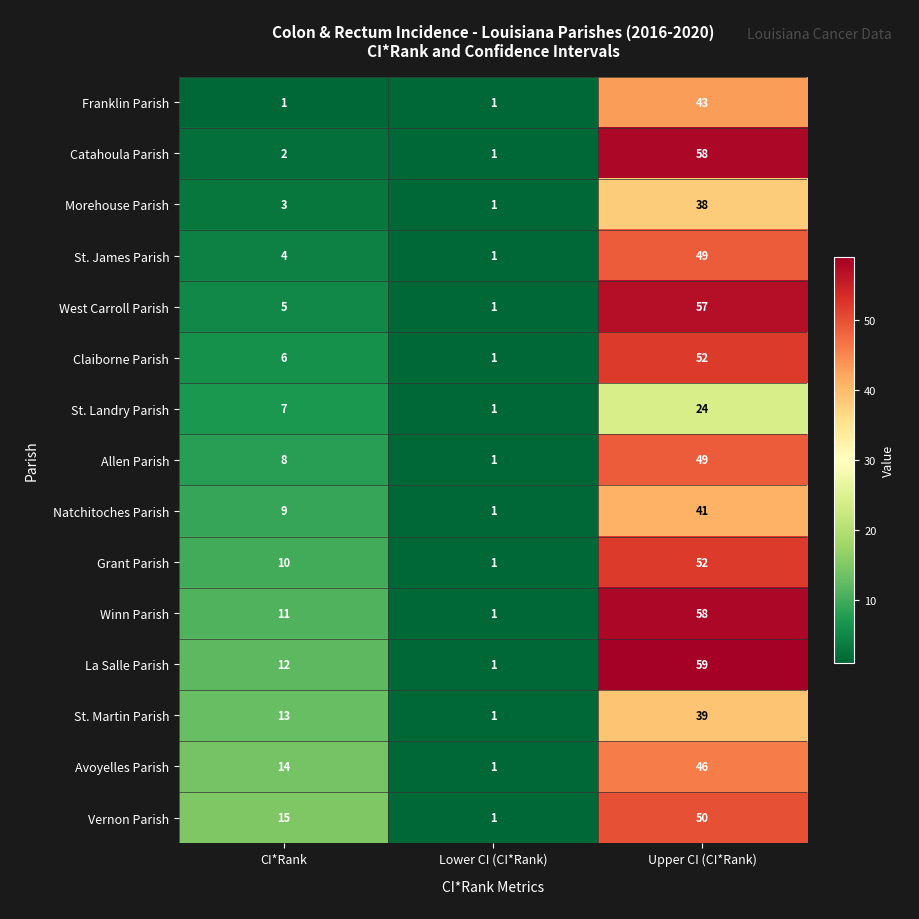

The Morehouse Parish series shows 4 at CI*Rank. True or false?

False